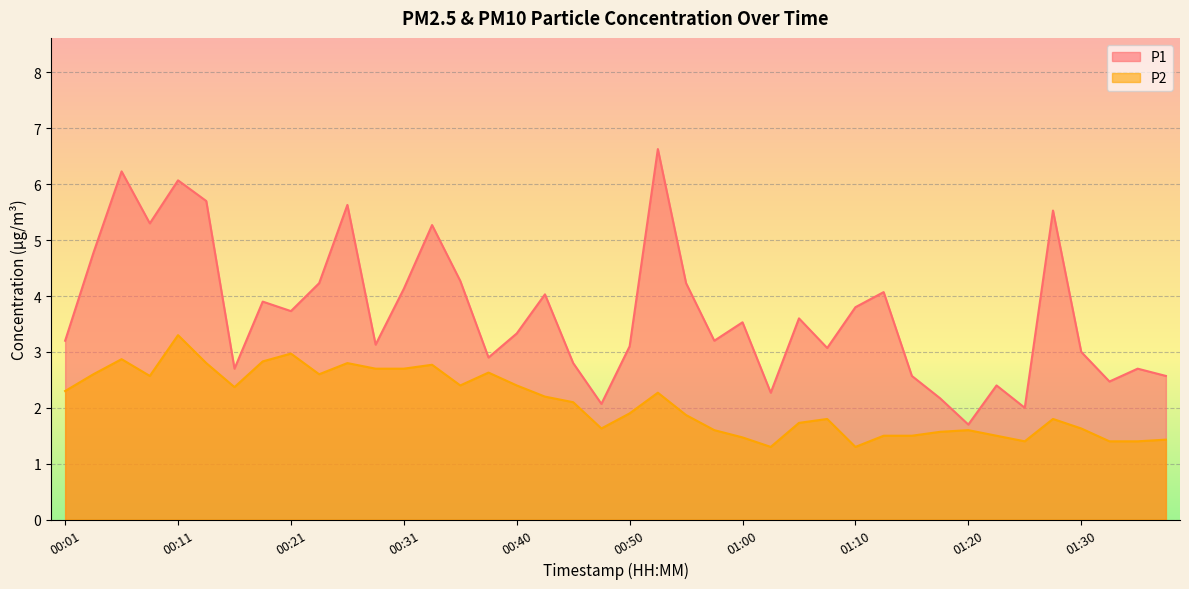

List the series in order of their peak value, lowest first.

P2, P1